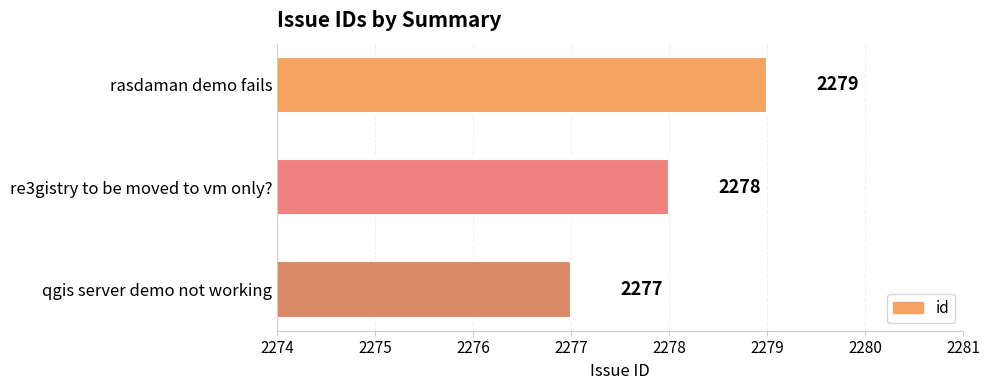

At which label is the value closest to 2278?

re3gistry to be moved to vm only?